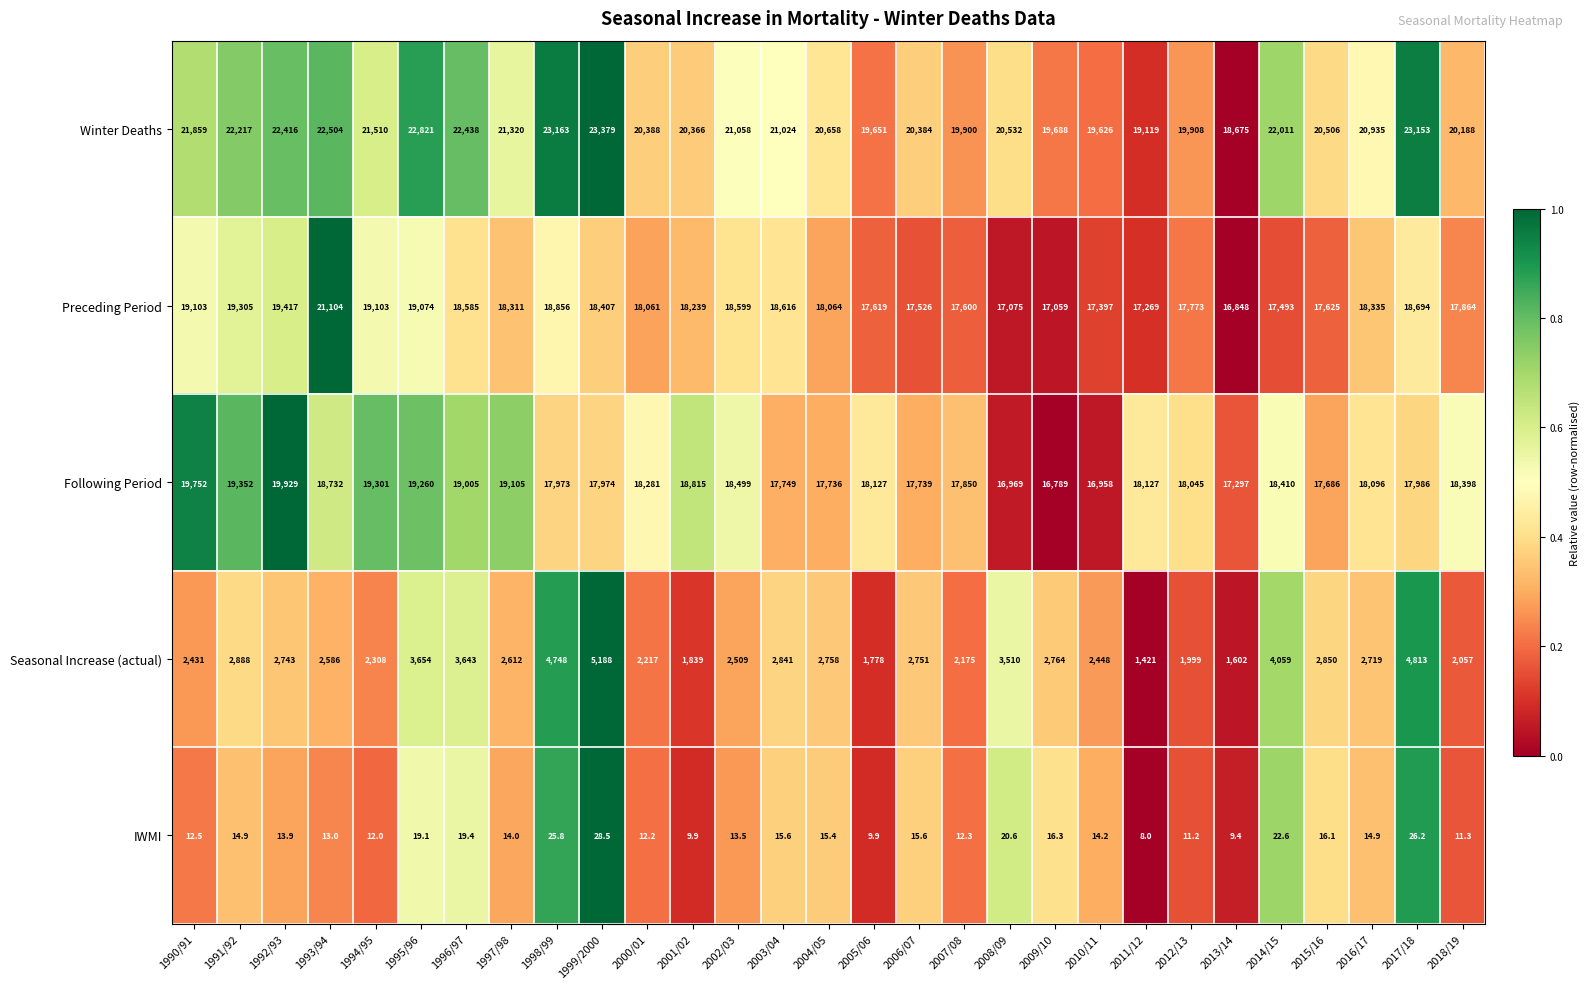

Count the number of categories in the chart.

29